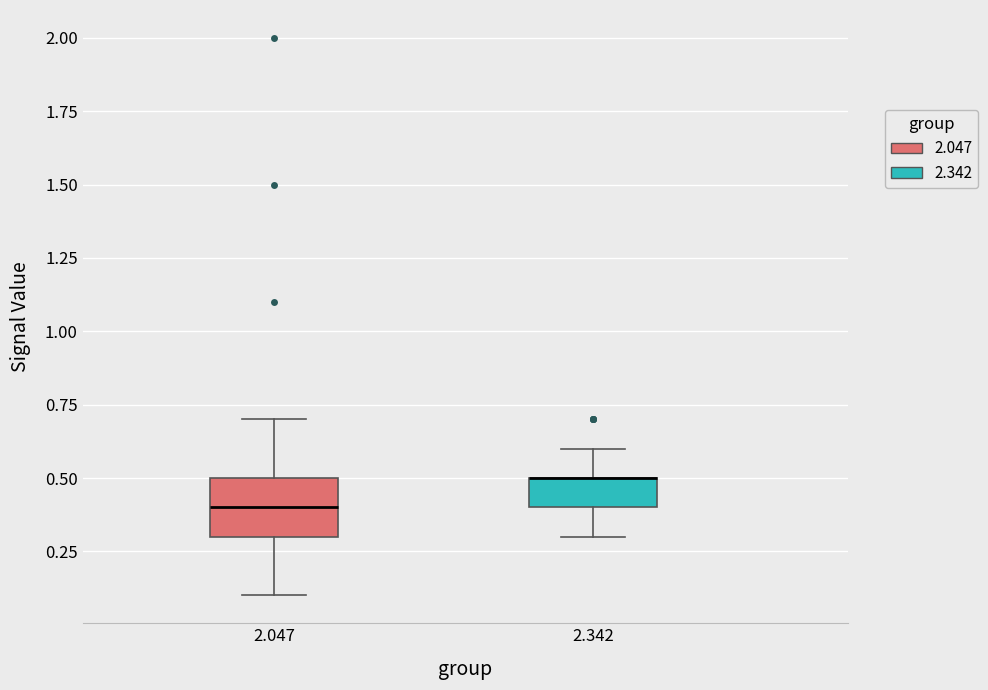

Reading left to right, transcribe this box plot: for each box, give where its median line is, the range the box spans, and where its two whiskers end, as read against the y-axis. The values are not printed on the chart, so give them approximately, as read against the axis.

2.047: median 0.4, box 0.3 to 0.5, whiskers 0.1 to 0.7
2.342: median 0.5 (drawn on the box's upper edge), box 0.4 to 0.5, whiskers 0.3 to 0.6